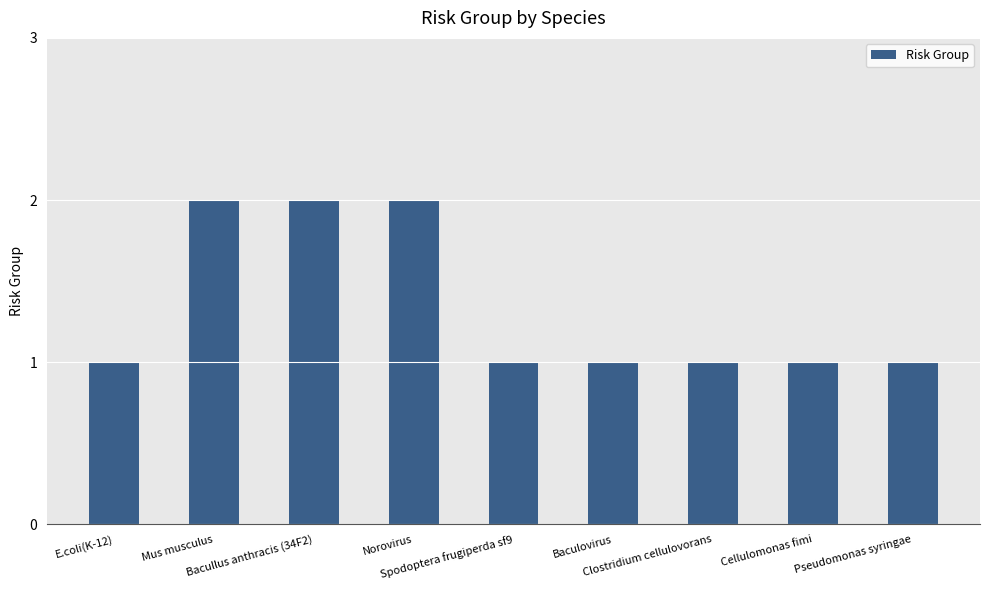

What is the value of the 6th bar from the left?

1